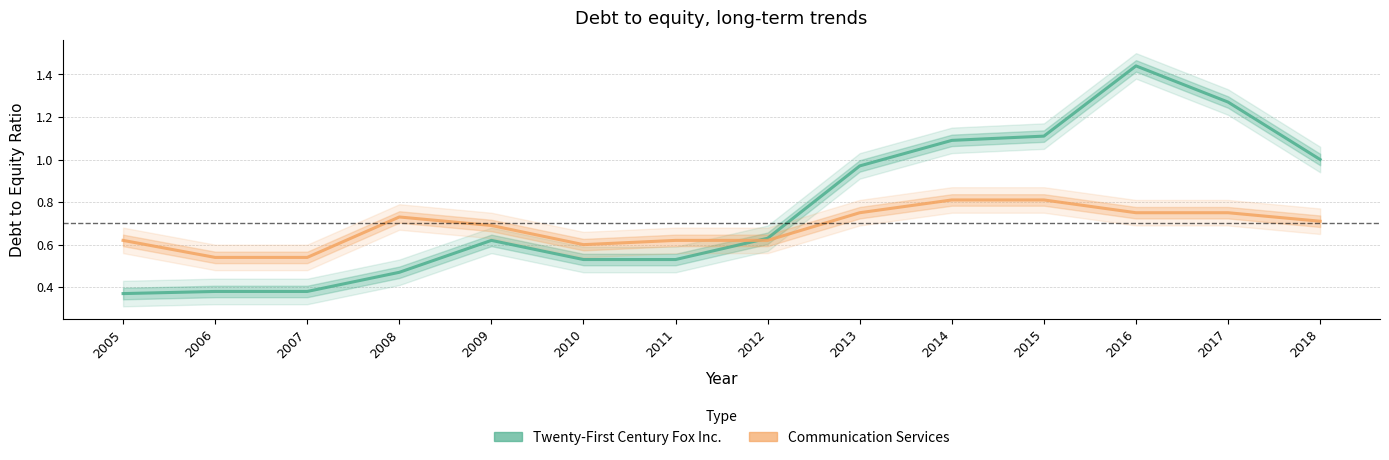

The value of Twenty-First Century Fox Inc. at 2006 is 0.4. True or false?

True